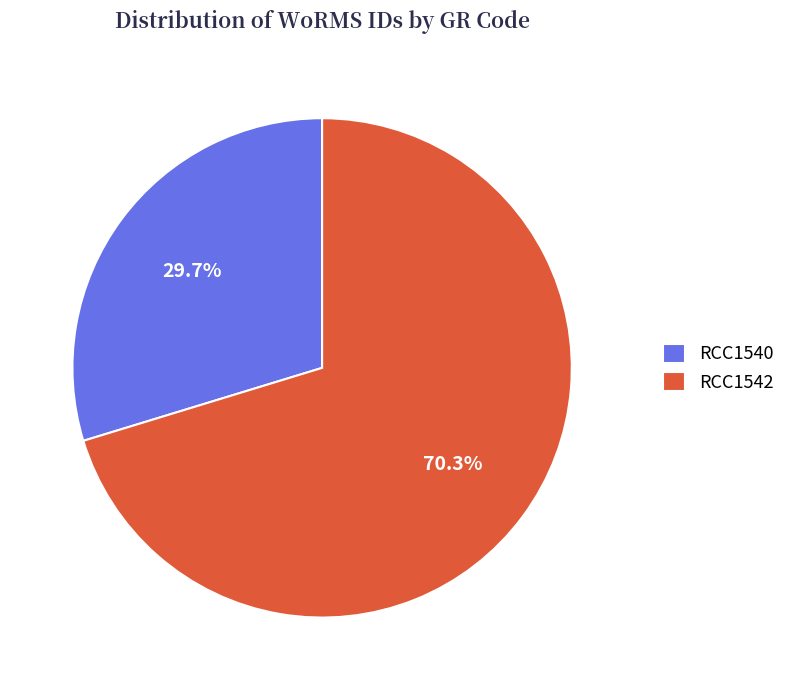

How many segments does this pie chart have?

2